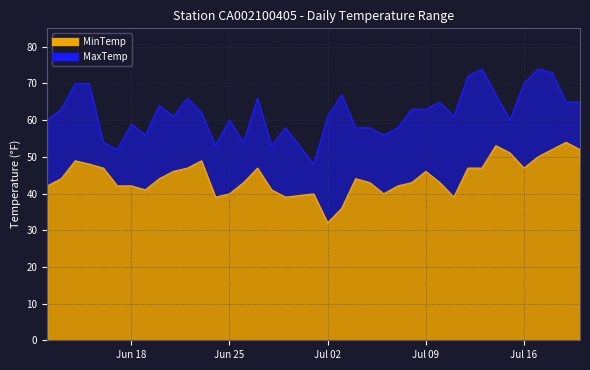

The value of MinTemp at 1974-07-19 is 54.0. True or false?

True